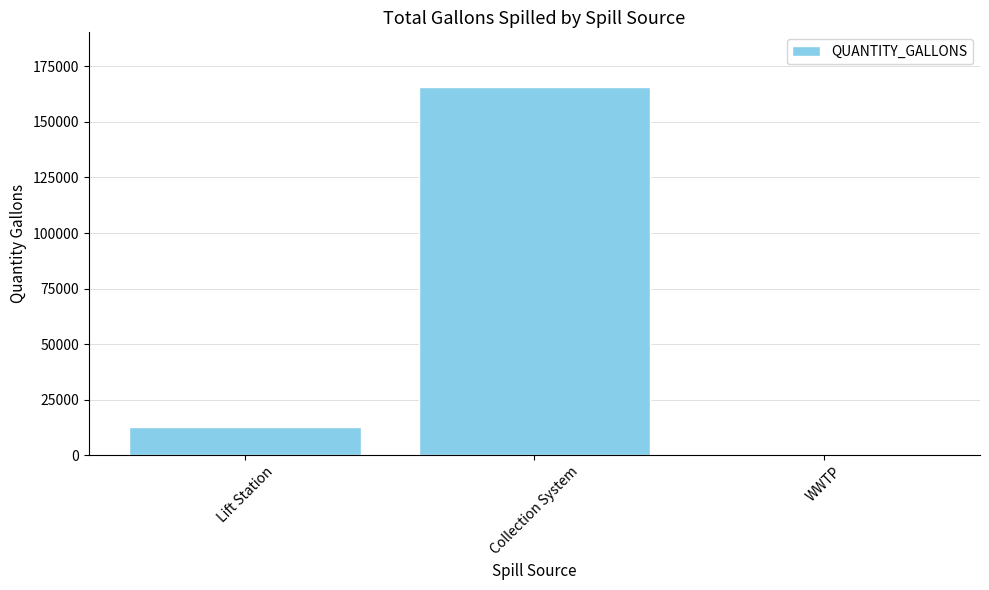

How many categories are shown in the chart?

3